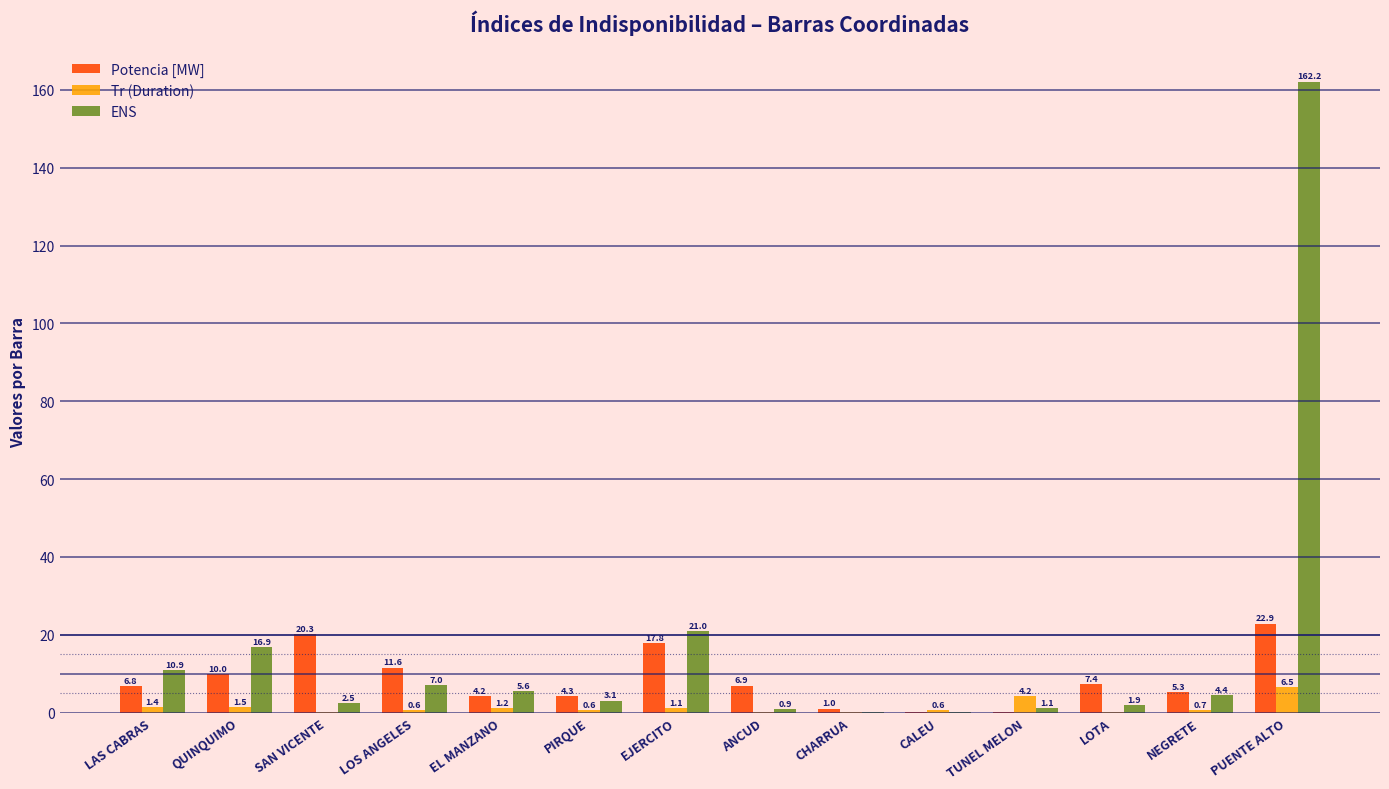

Where does the ENS series first go above 4?

LAS CABRAS